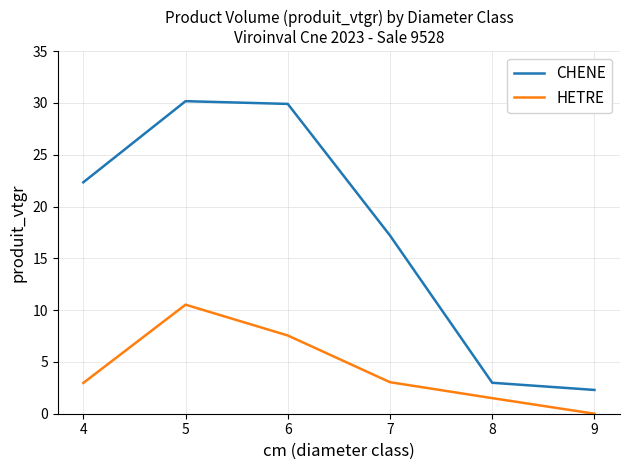

What is the maximum value for CHENE?

30.2